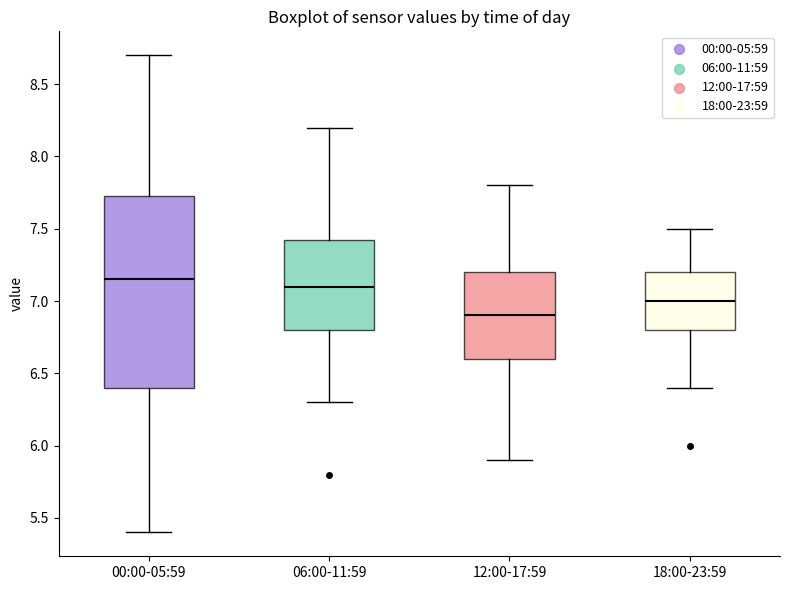

Reading left to right, transcribe this box plot: for each box, give where its median line is, the range the box spans, and where its two whiskers end, as read against the y-axis. The values are not printed on the chart, so give them approximately, as read against the axis.

00:00-05:59: median 7.15, box 6.40 to 7.75, whiskers 5.40 to 8.70
06:00-11:59: median 7.10, box 6.80 to 7.45, whiskers 6.30 to 8.20
12:00-17:59: median 6.90, box 6.60 to 7.20, whiskers 5.90 to 7.80
18:00-23:59: median 7.00, box 6.80 to 7.20, whiskers 6.40 to 7.50